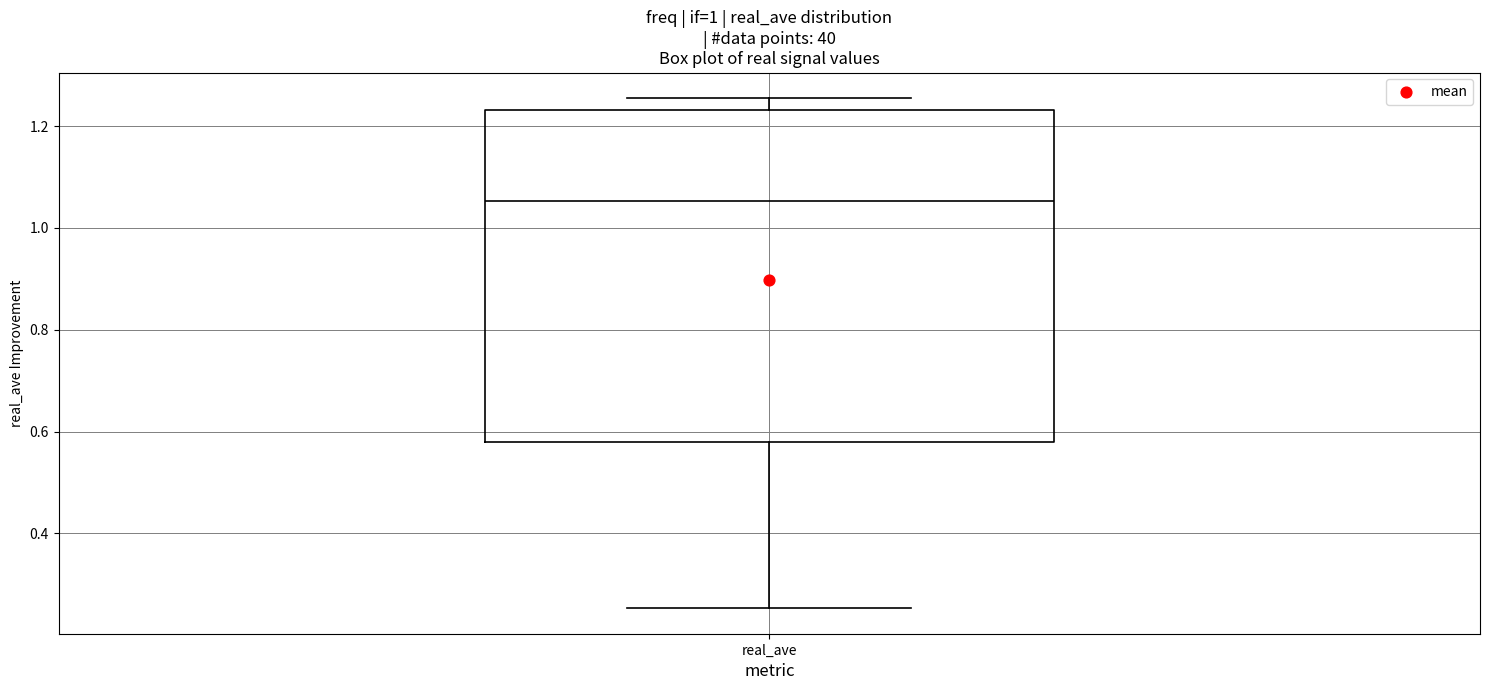

Read this box plot against the y-axis: the position of the median line, the range covered by the box, and the ends of both whiskers. The values are not printed on the chart, so give them approximately, as read against the axis.

median 1.06, box 0.58 to 1.24, whiskers 0.26 to 1.26